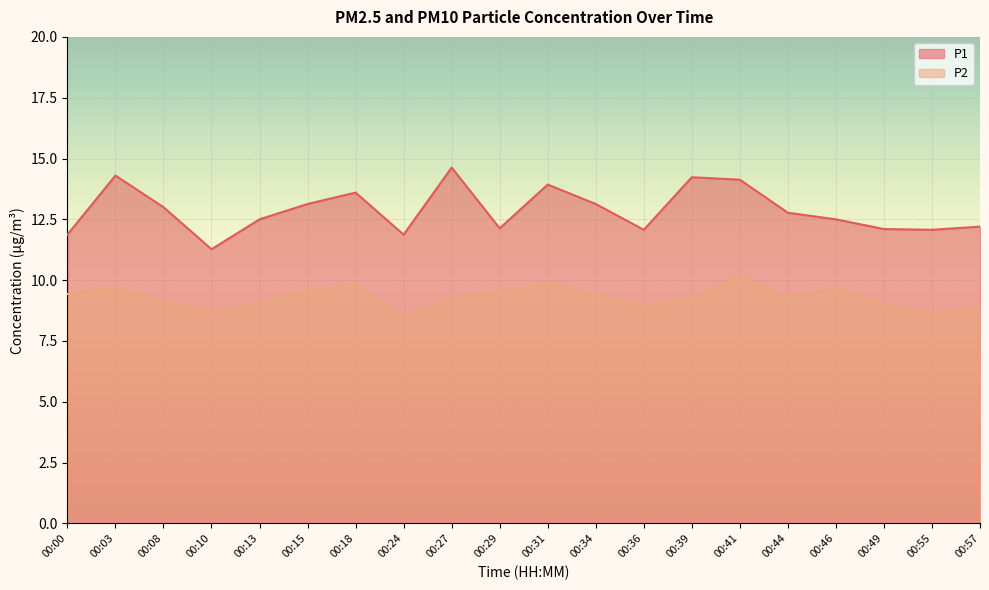

What is the difference between the highest and lowest values at 00:15?

3.5